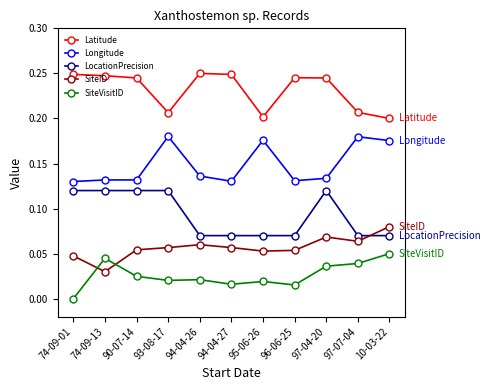

What are all the series names shown in the legend?

Latitude, Longitude, LocationPrecision, SiteID, SiteVisitID